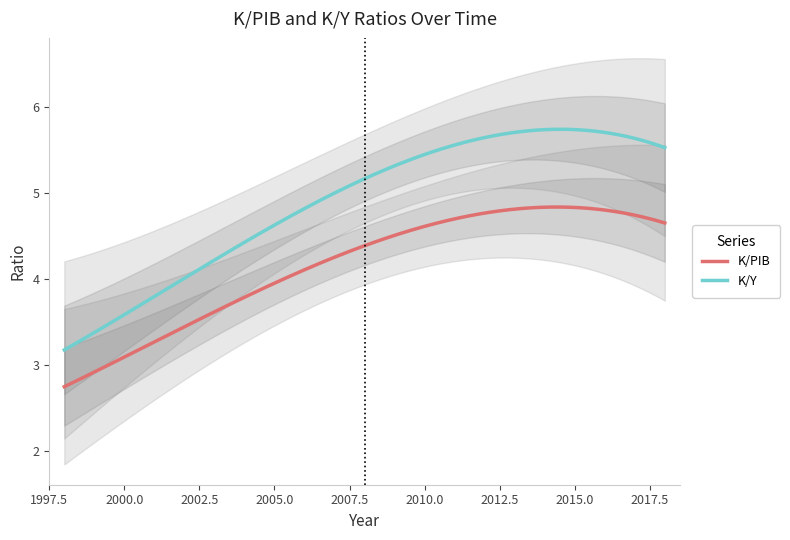

What is the maximum value for K/PIB?

4.8